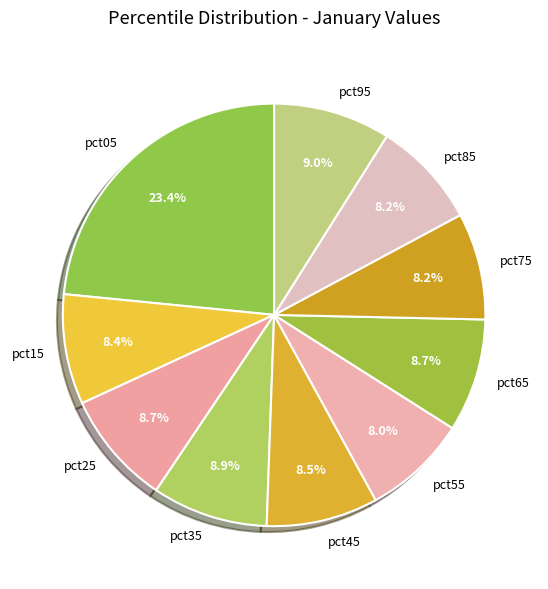

To the nearest percent, what is the combined percentage of pct65 and pct25?

17%